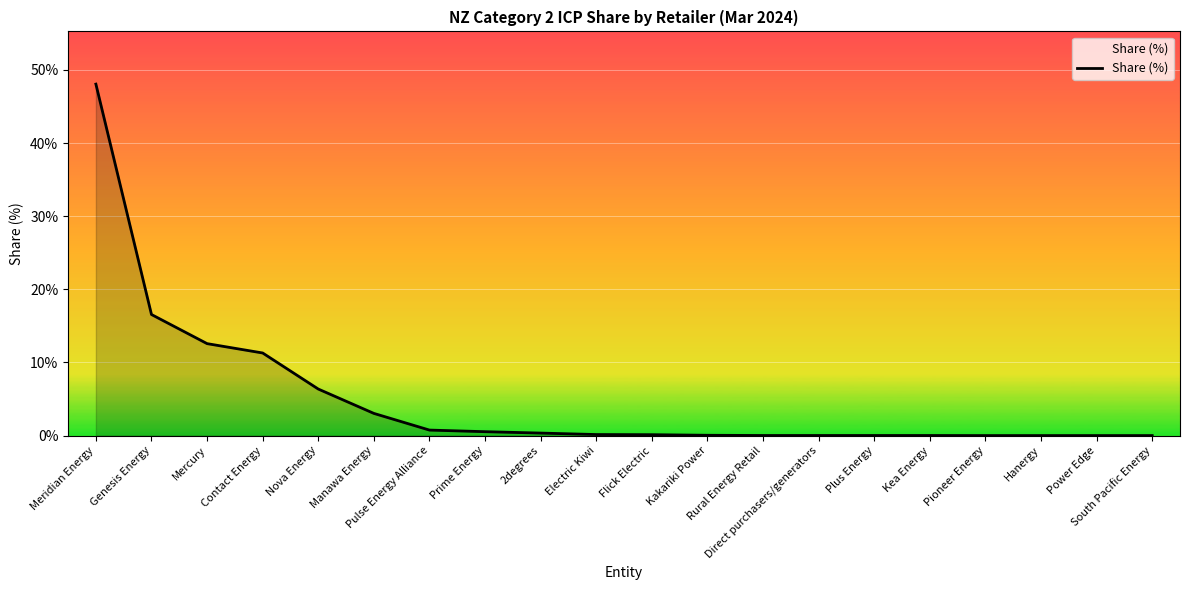

What is the greatest value displayed?

48.1